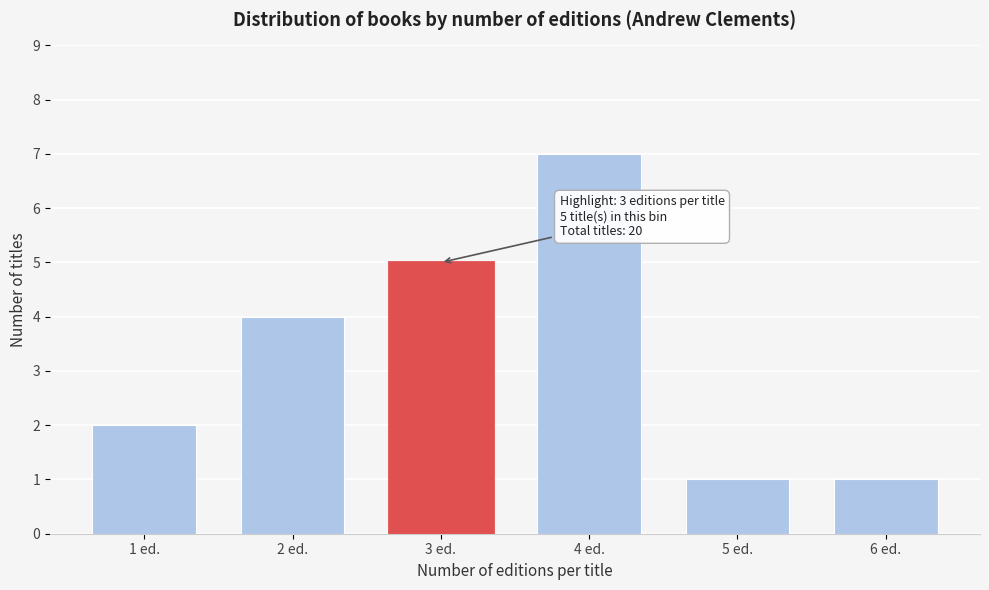

Reading left to right, transcribe all the data shown in this chart.

2	4	5	7	1	1